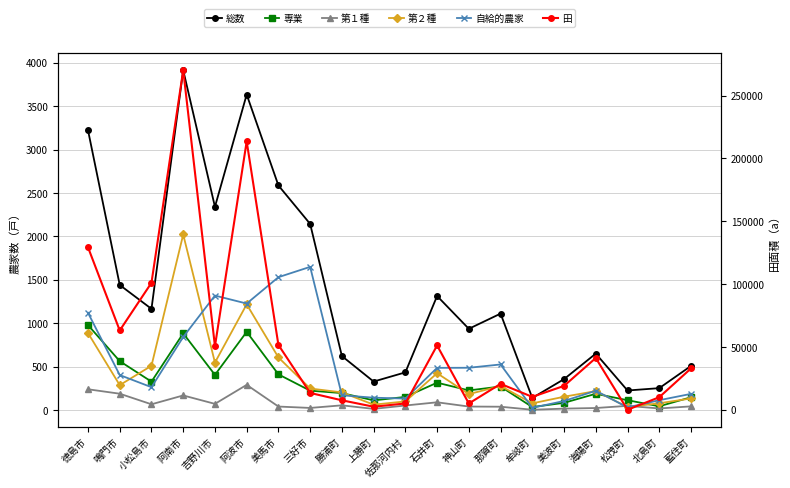

Reading left to right, list all the values displayed in this chart.

総数: 徳島市=3225	鳴門市=1441	小松島市=1166	阿南市=3917	吉野川市=2342	阿波市=3636	美馬市=2588	三好市=2145	勝浦町=622	上勝町=328	佐那河内村=434	石井町=1314	神山町=936	那賀町=1111	牟岐町=139	美波町=356	海陽町=650	松茂町=225	北島町=252	藍住町=508
専業: 徳島市=979	鳴門市=563	小松島市=327	阿南市=884	吉野川市=405	阿波市=901	美馬市=411	三好市=223	勝浦町=195	上勝町=111	佐那河内村=151	石井町=315	神山町=226	那賀町=271	牟岐町=34	美波町=83	海陽町=187	松茂町=113	北島町=43	藍住町=147
第１種: 徳島市=239	鳴門市=188	小松島市=66	阿南市=168	吉野川市=71	阿波市=290	美馬市=40	三好市=24	勝浦町=54	上勝町=13	佐那河内村=52	石井町=89	神山町=40	那賀町=38	牟岐町=3	美波町=16	海陽町=23	松茂町=48	北島町=18	藍住町=42
第２種: 徳島市=887	鳴門市=287	小松島市=510	阿南市=2023	吉野川市=547	阿波市=1218	美馬市=606	三好市=248	勝浦町=203	上勝町=62	佐那河内村=99	石井町=424	神山町=183	那賀町=277	牟岐町=77	美波町=153	海陽町=218	松茂町=34	北島町=78	藍住町=133
自給的農家: 徳島市=1120	鳴門市=403	小松島市=263	阿南市=842	吉野川市=1319	阿波市=1227	美馬市=1531	三好市=1650	勝浦町=170	上勝町=142	佐那河内村=132	石井町=486	神山町=487	那賀町=525	牟岐町=25	美波町=104	海陽町=222	松茂町=30	北島町=113	藍住町=186
田: 徳島市=129358	鳴門市=63191	小松島市=101134	阿南市=270245	吉野川市=50667	阿波市=213557	美馬市=51683	三好市=13507	勝浦町=7653	上勝町=2535	佐那河内村=5131	石井町=51267	神山町=5116	那賀町=20716	牟岐町=10379	美波町=19112	海陽町=41290	松茂町=126	北島町=10099	藍住町=32983